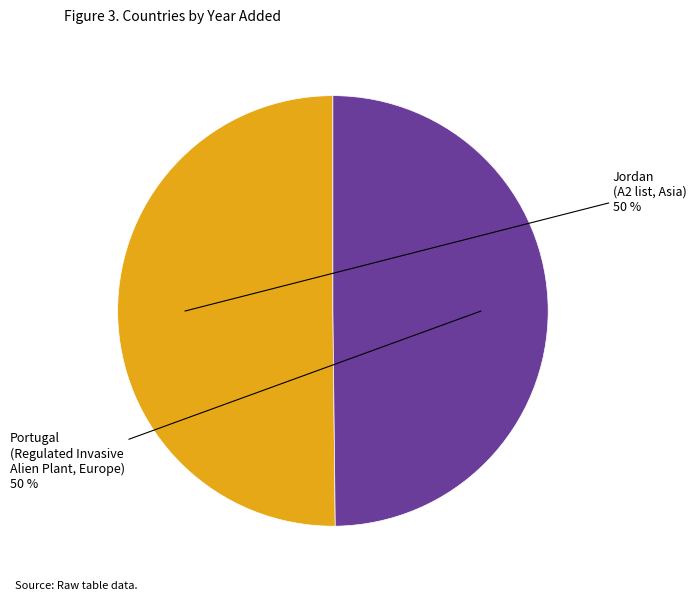

Rank the categories by value from lowest to highest.

Portugal, Jordan